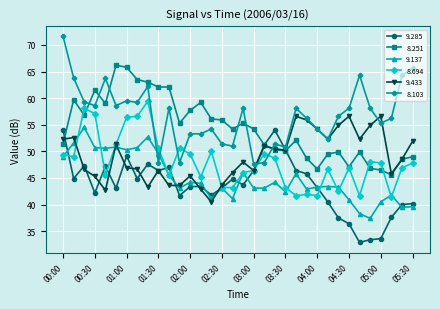

Which series has the largest range (max minus min)?

8.103